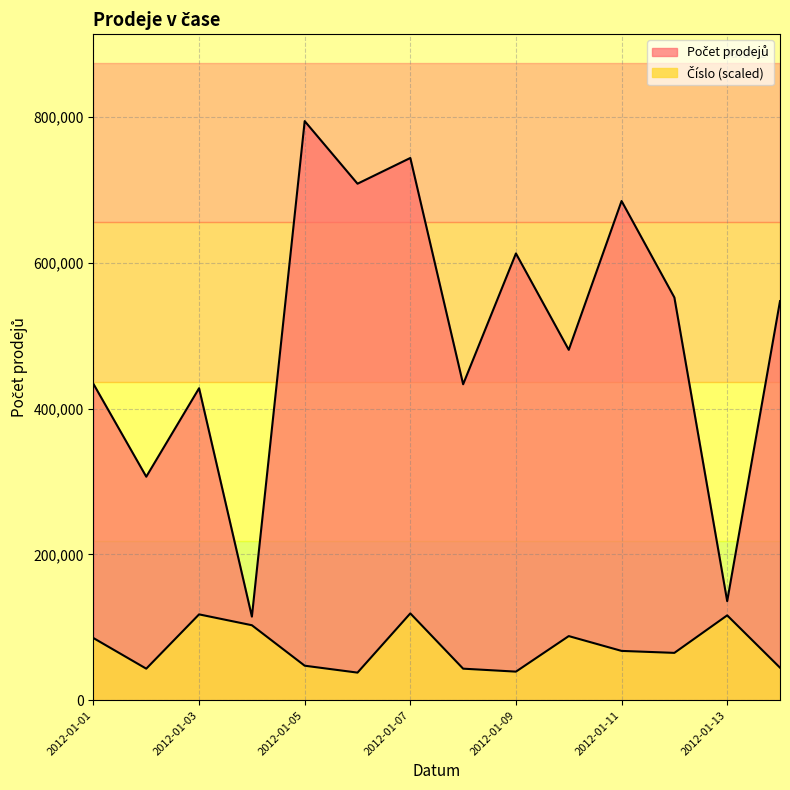

Read the Počet prodejů value at 2012-01-11.

684930.0